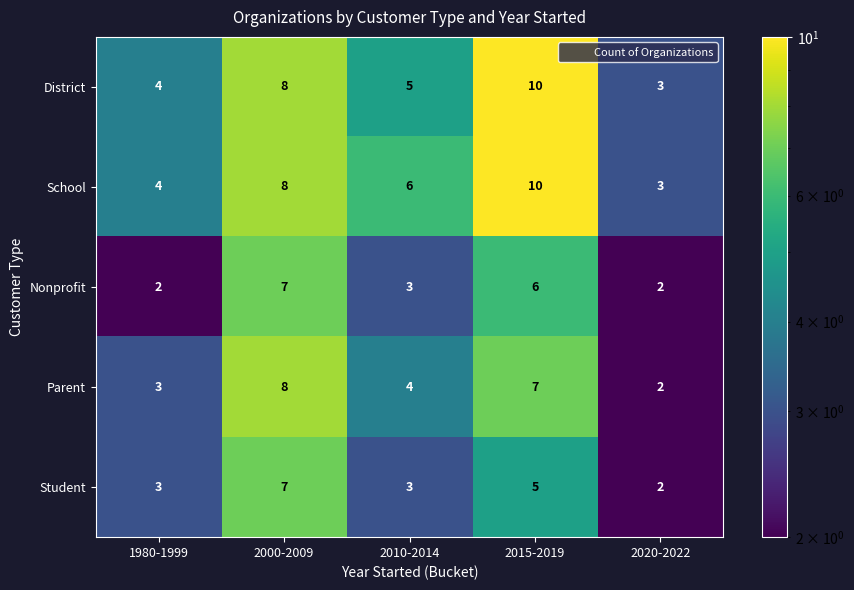

What is the maximum value shown in the chart?

10